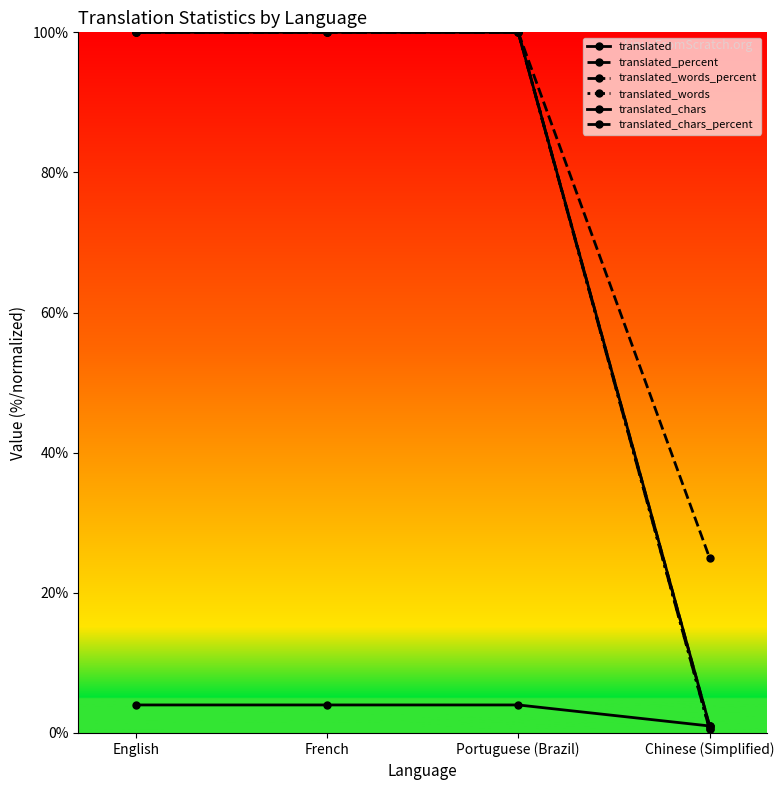

Count the number of data series in this chart.

6